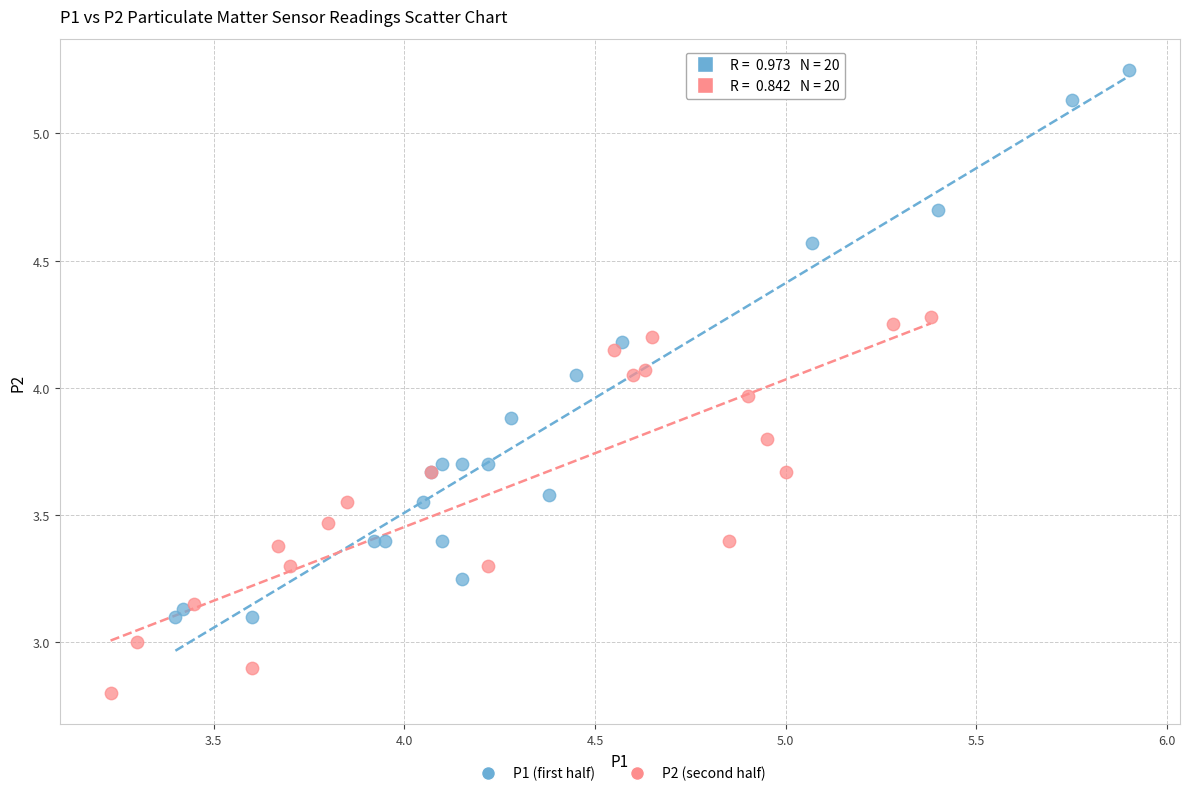

Which series reaches the maximum Y coordinate?

P1 (first half)